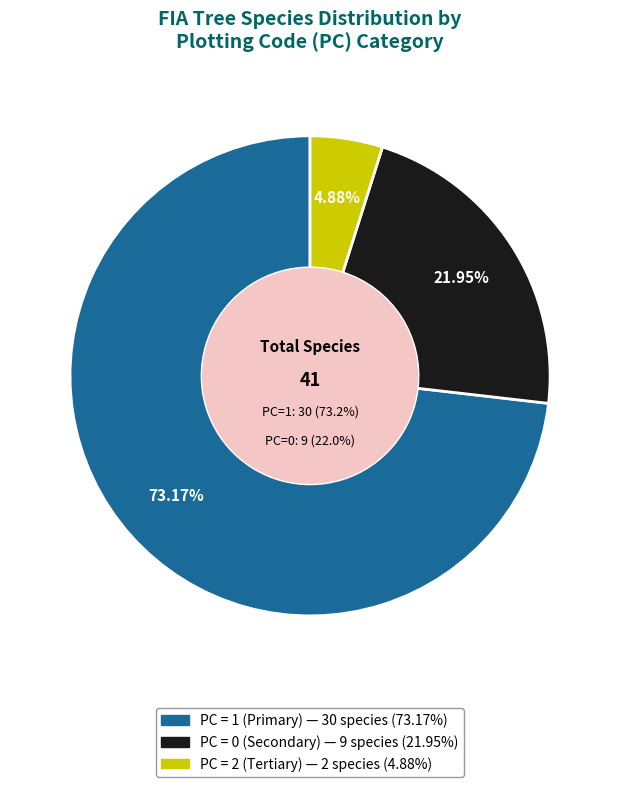

What is the change in value from PC=1 to PC=2?

-28